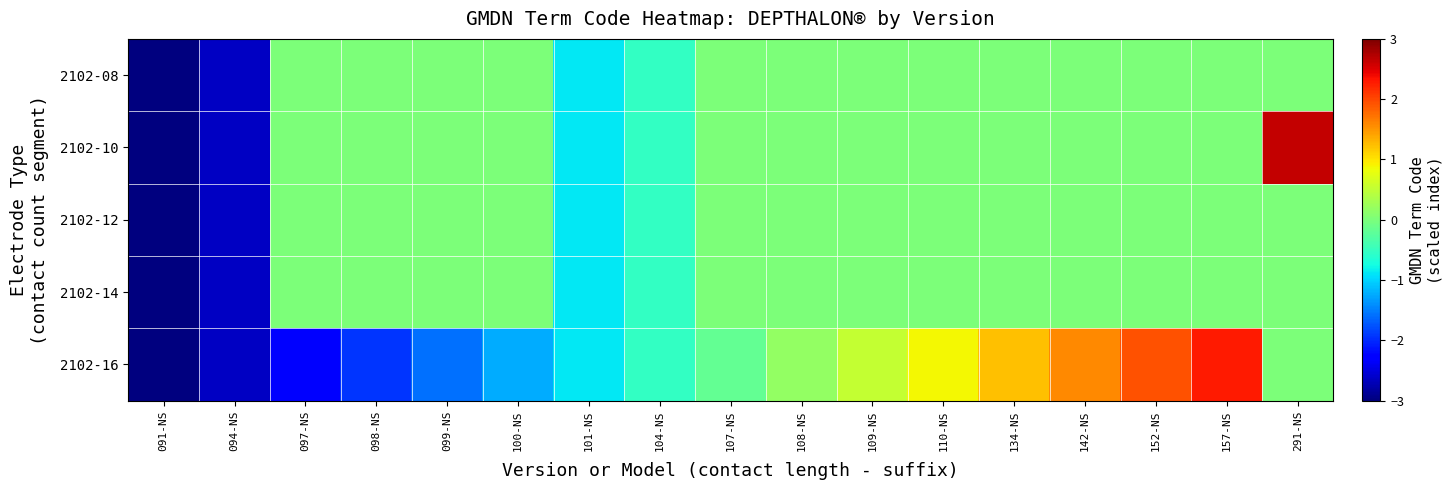

Which series changed the most between 108-NS and 142-NS?

2102-16